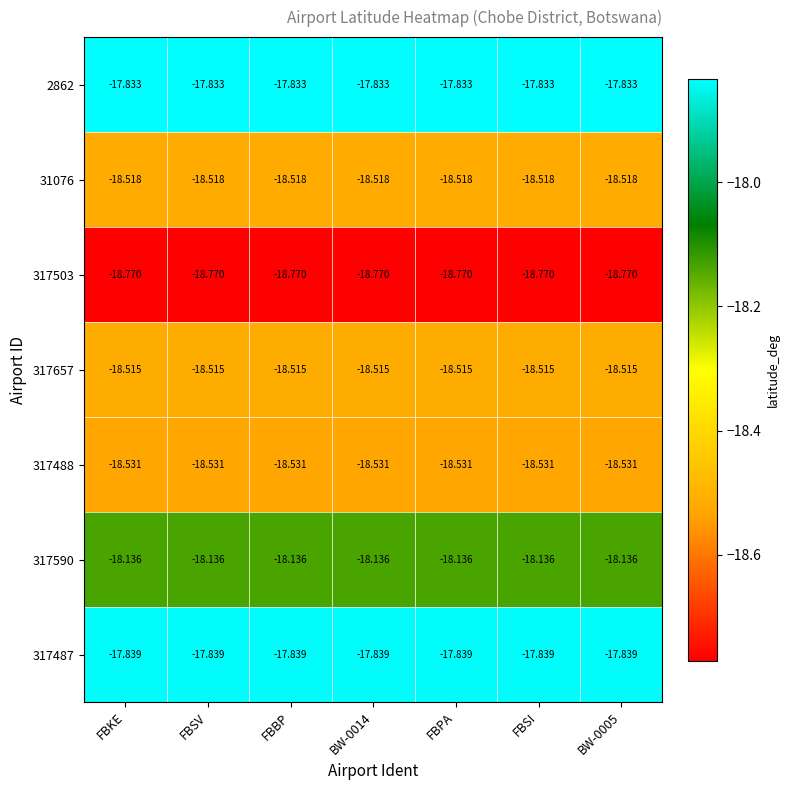

What is the difference between the highest and lowest values at BW-0014?

0.9